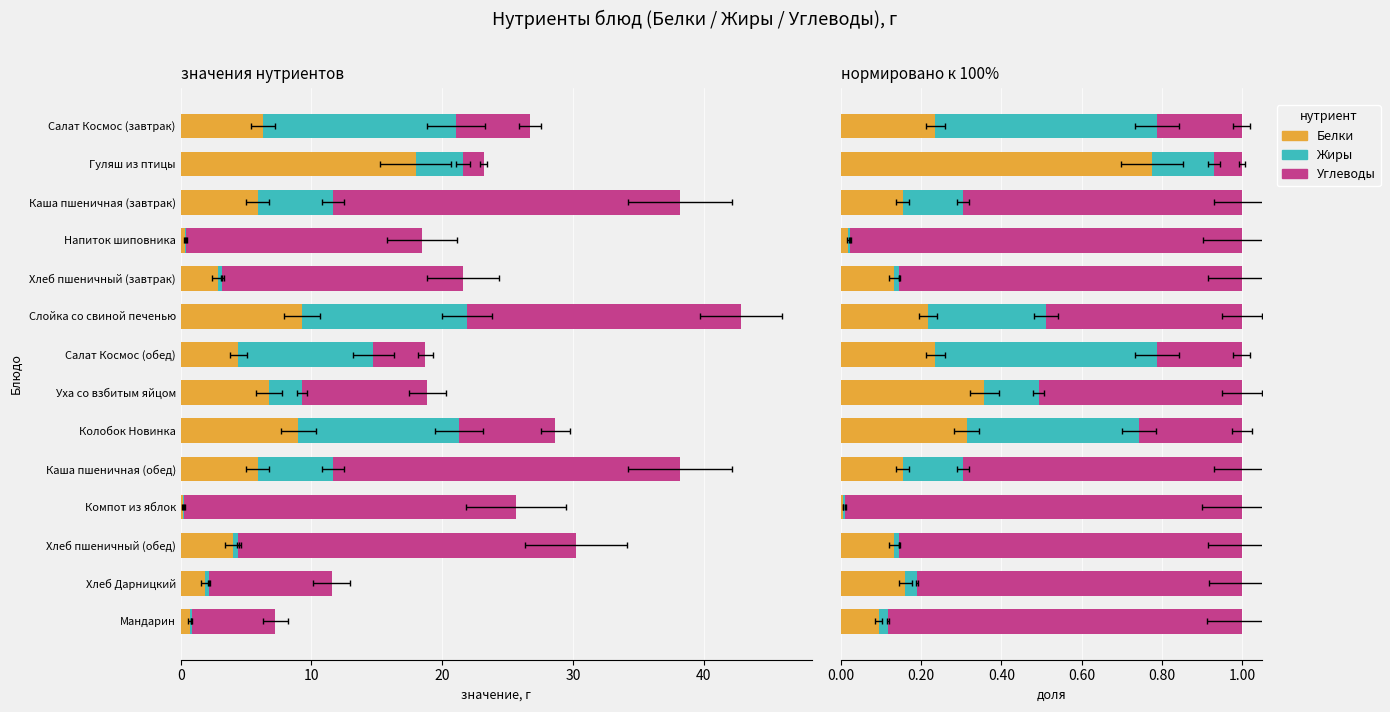

Is the value of Жиры at Мандарин greater than the value of Белки at Гуляш из птицы?

No